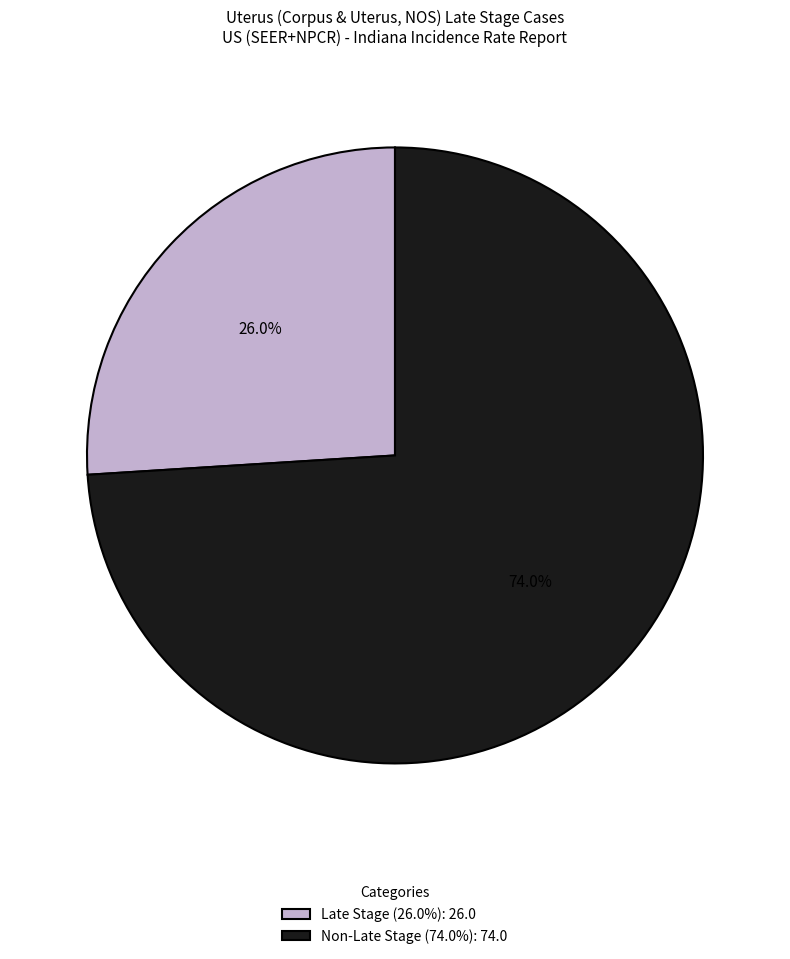

What is the ratio of the value at Late Stage (26.0%): 26.0 to the value at Non-Late Stage (74.0%): 74.0?

0.4